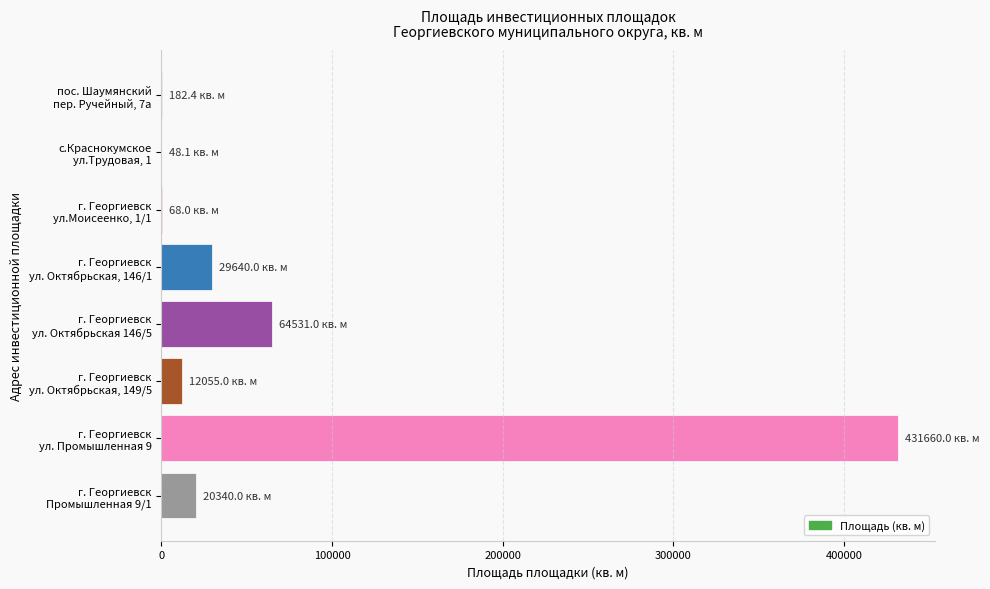

What is the maximum value shown in the chart?

431660.0